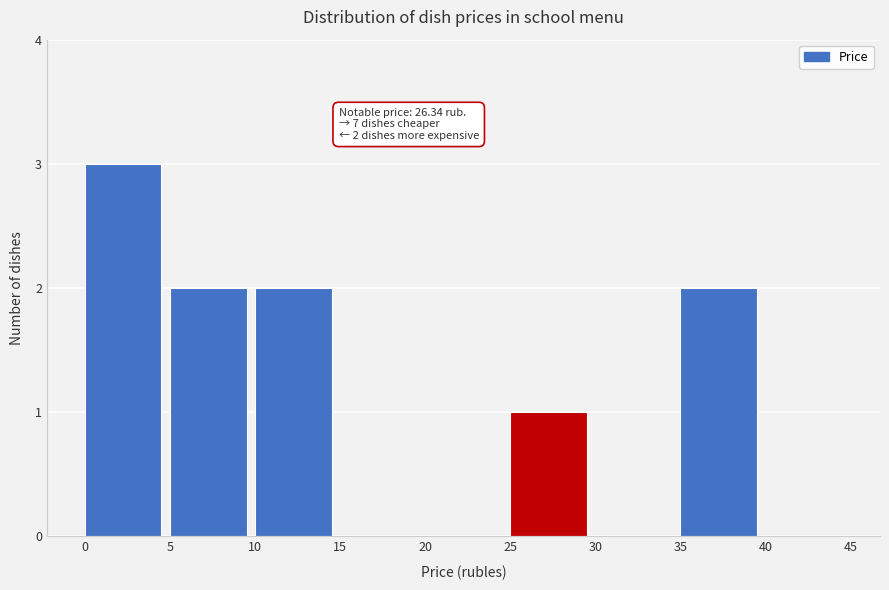

Over which range of the x-axis is the bar tallest?

0 to 5